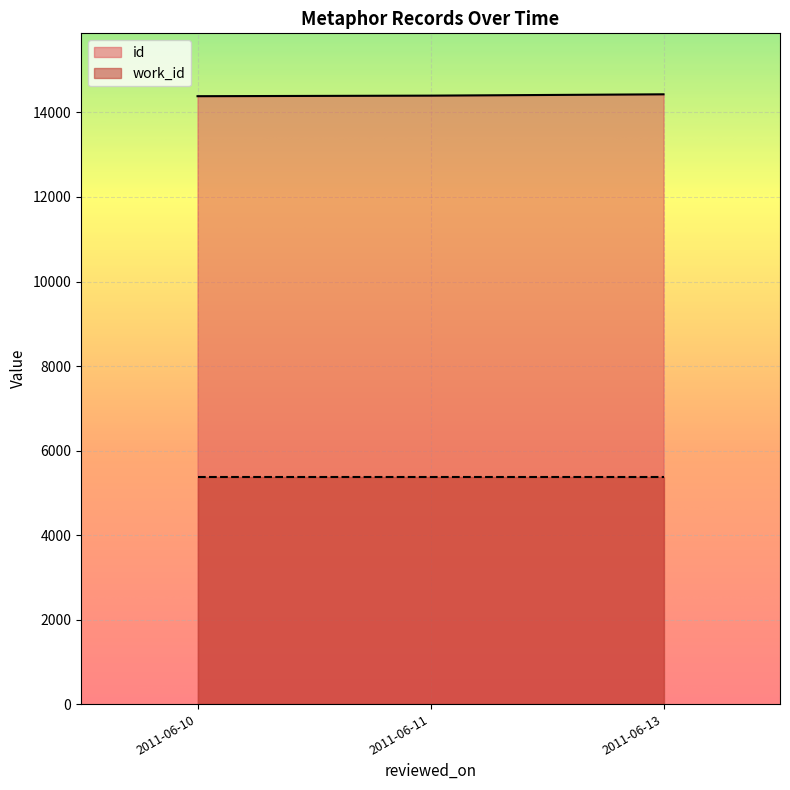

True or false: work_id and id cross at least once.

False